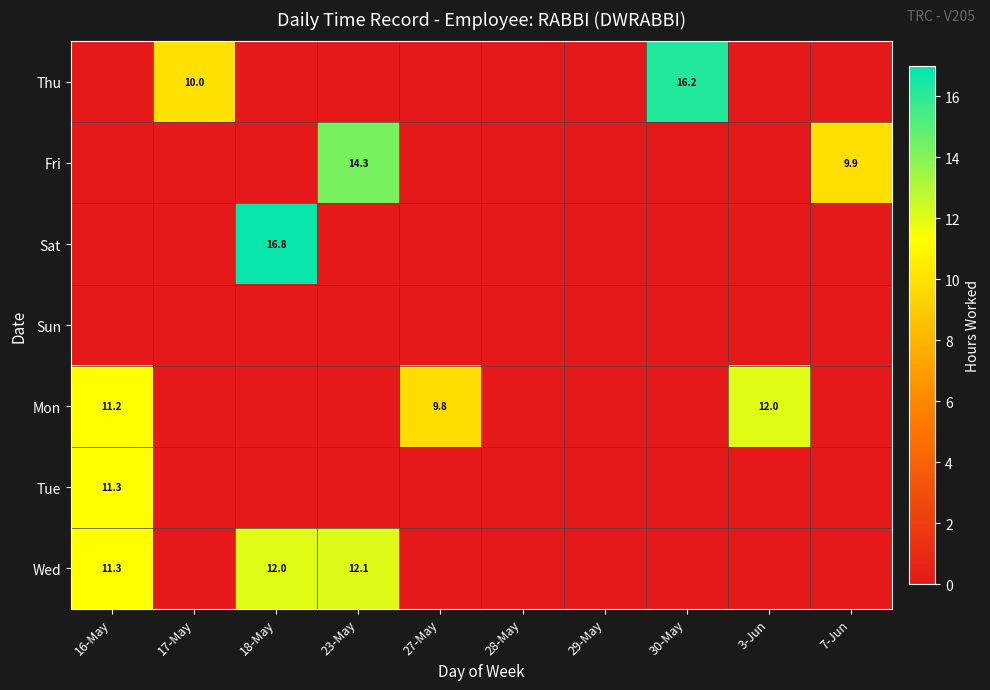

True or false: Fri has a value of 15.2 at 7-Jun.

False